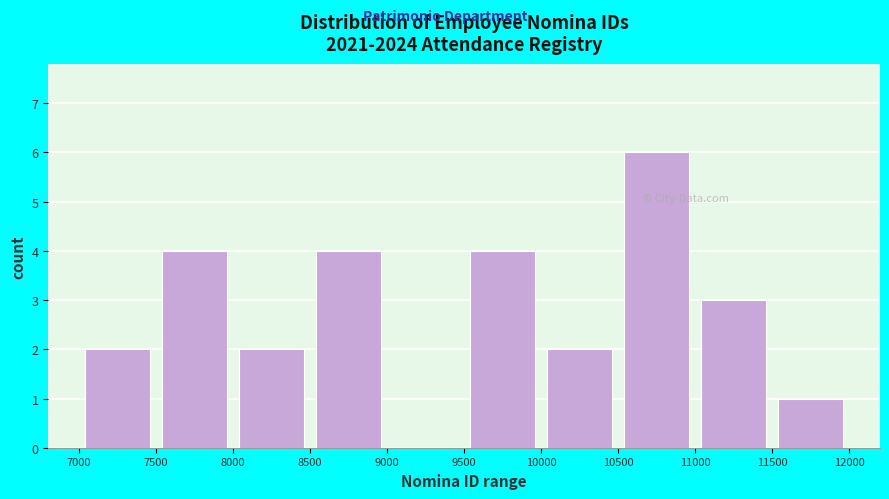

Over which range of the x-axis is the bar tallest?

10500 to 11000